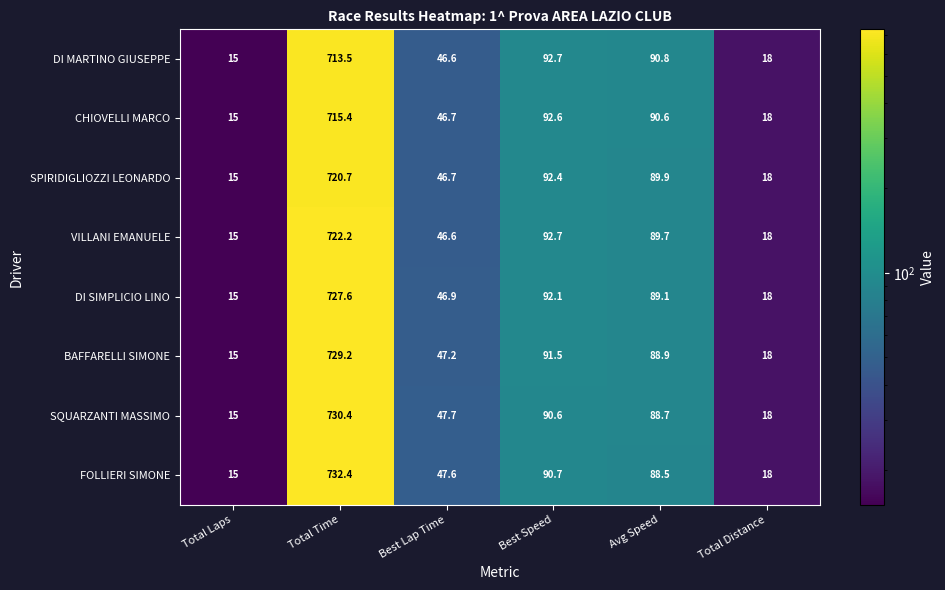

How many values in the DI MARTINO GIUSEPPE series are below 90?

3